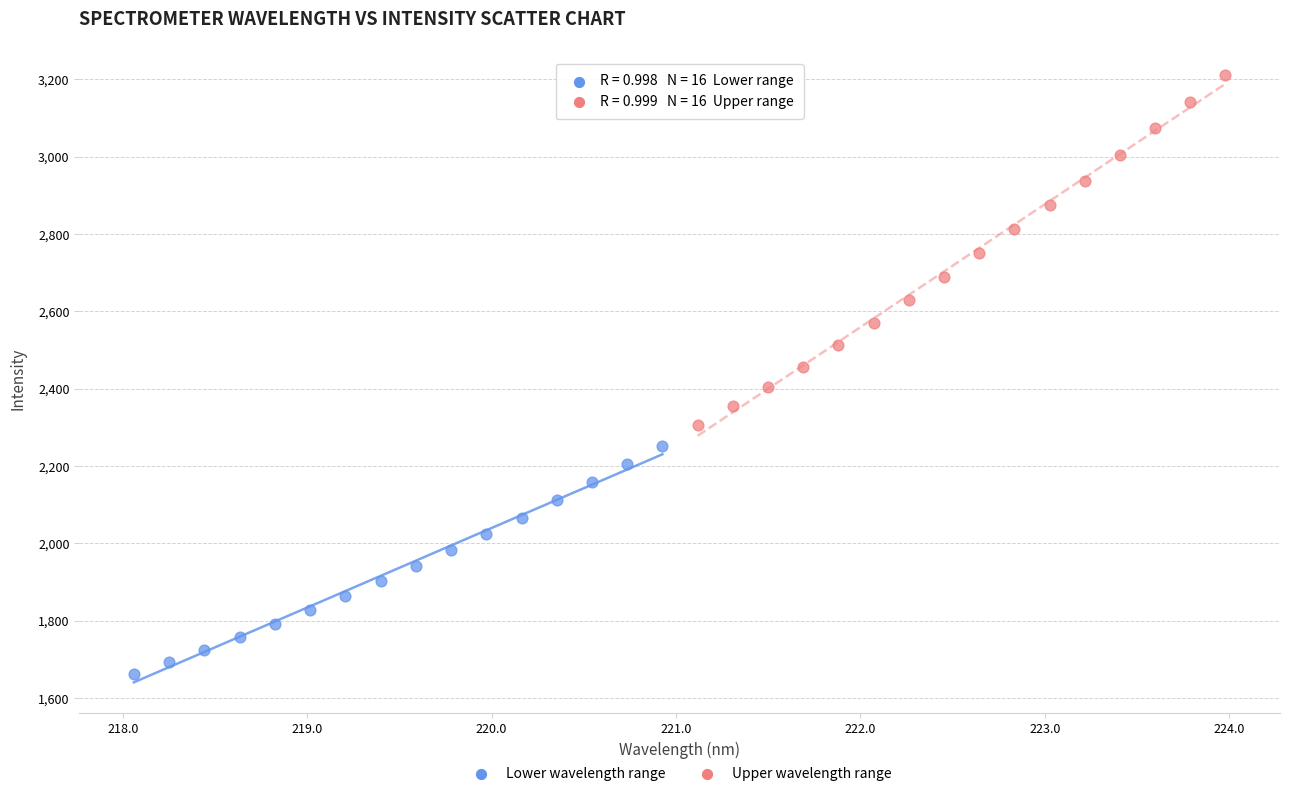

Which series has the widest spread of Y values?

Upper wavelength range